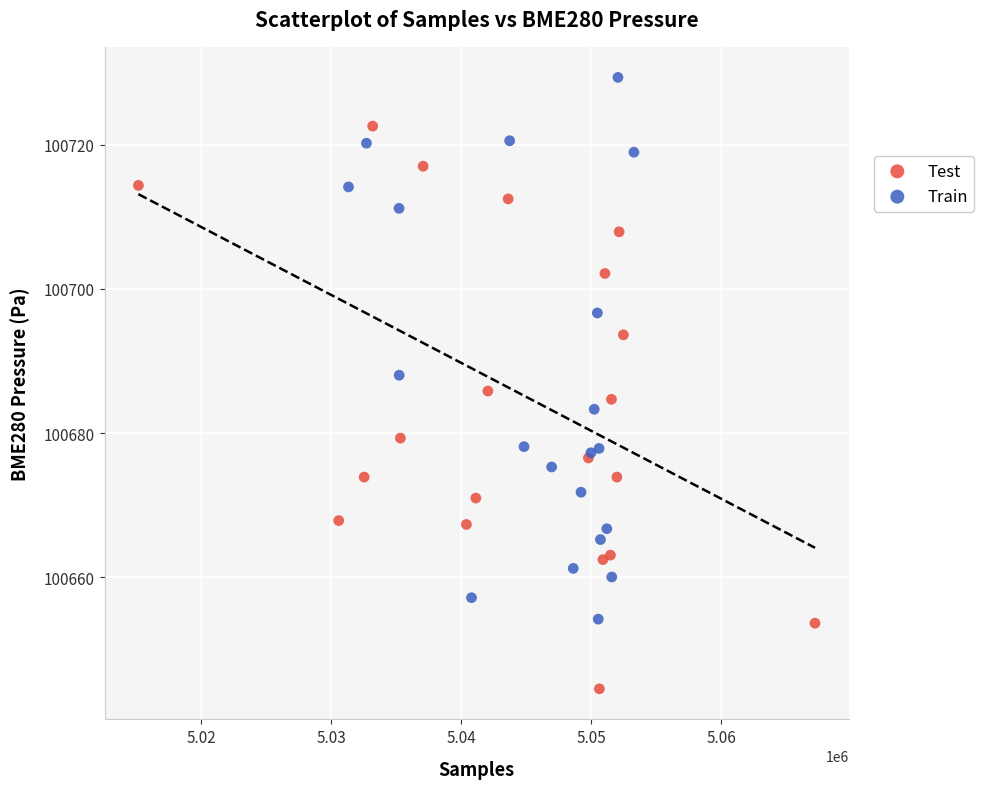

Which series reaches the minimum Y coordinate?

Test